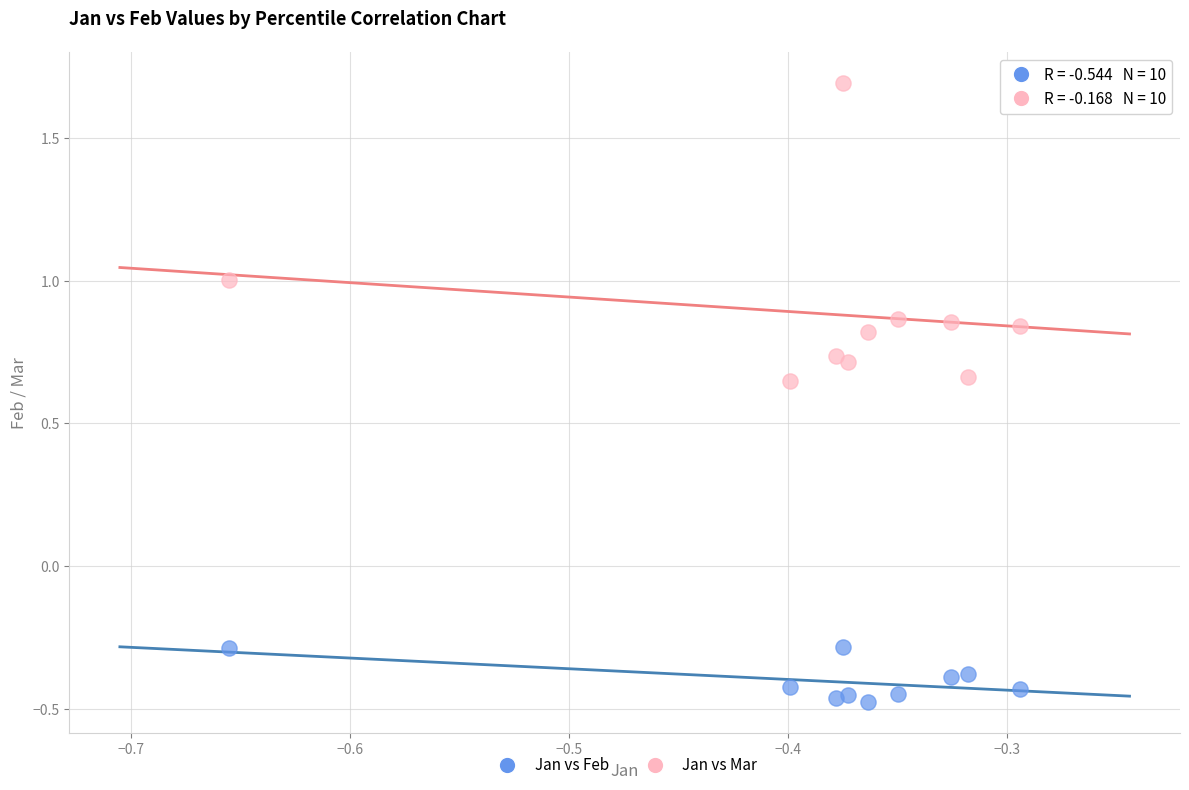

Across all data points, what is the range of Y values (max minus min)?

2.2